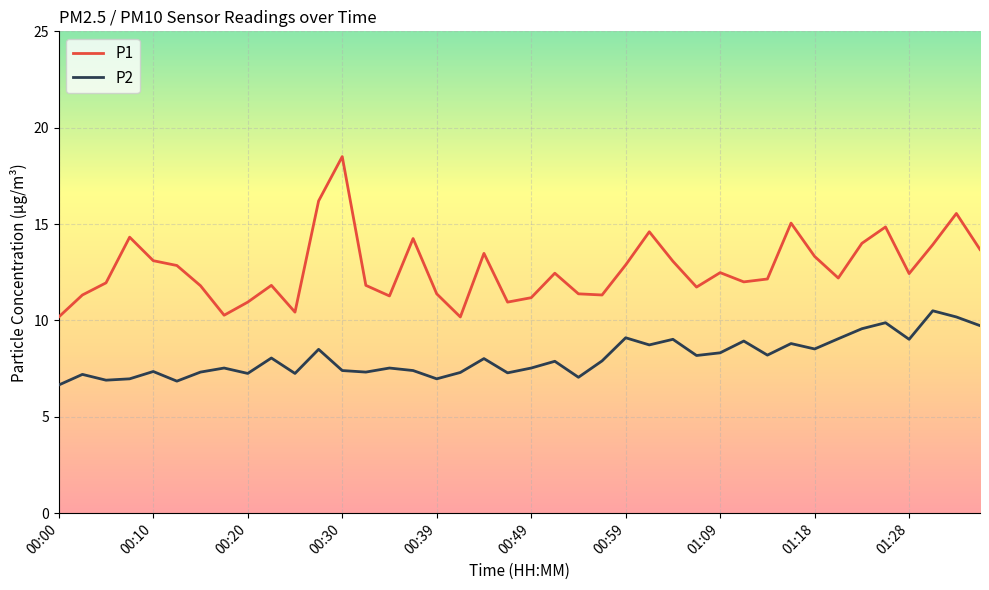

What is the lowest value of the P2 series?

6.7